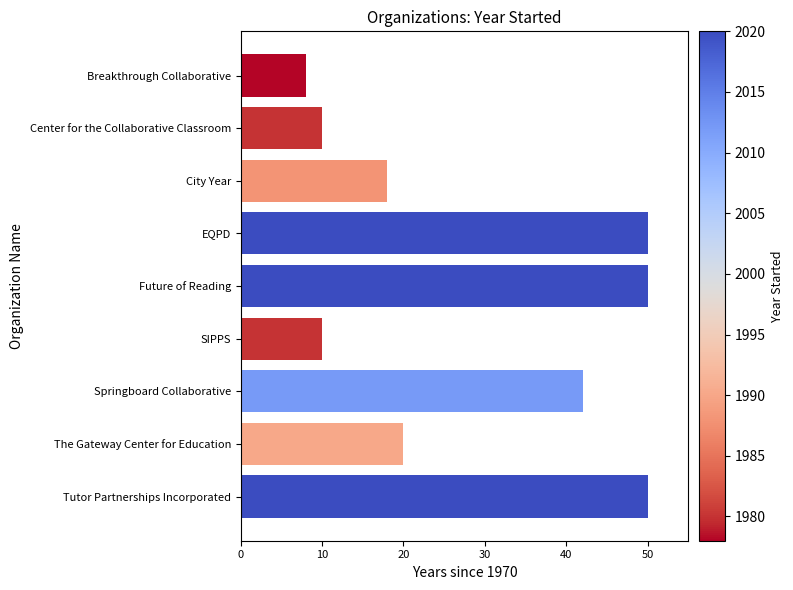

Count the number of data series in this chart.

1